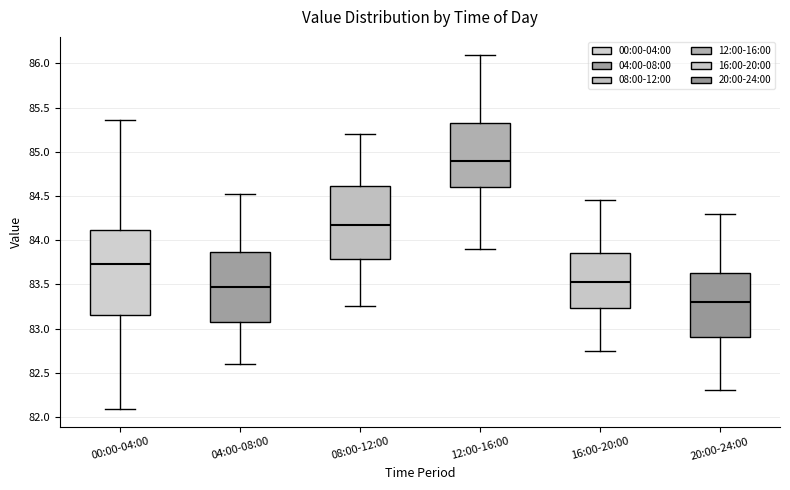

Which box is the tallest, from its lower edge to its upper edge?

00:00-04:00